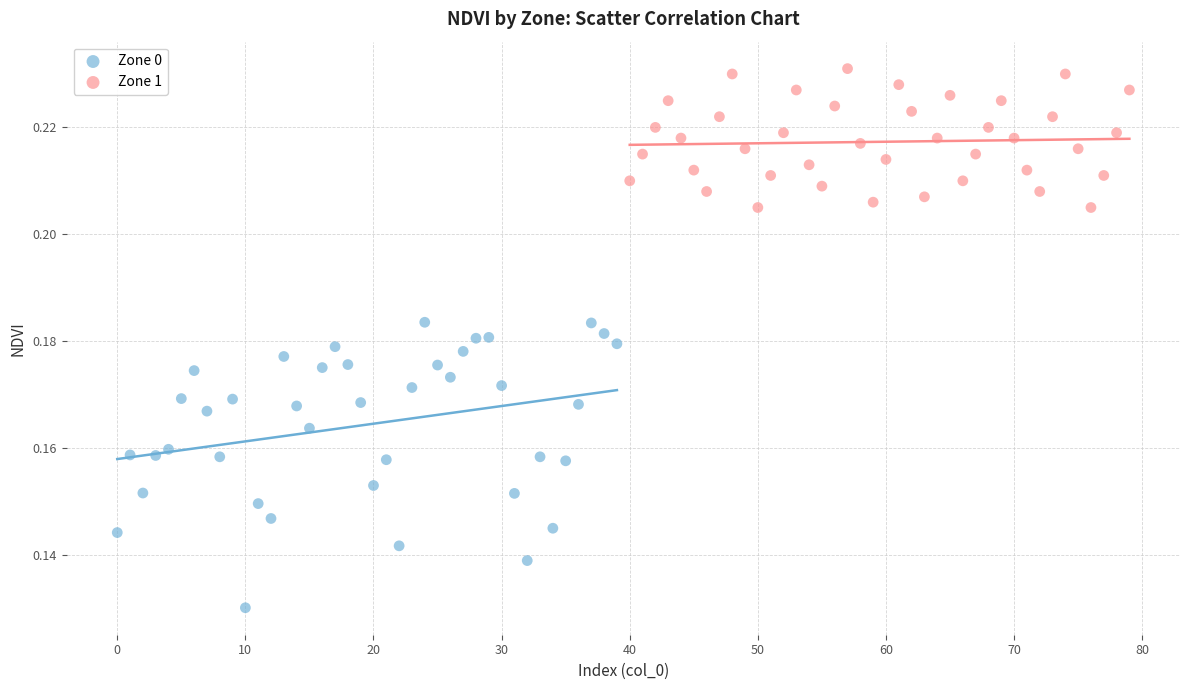

What are all the series names shown in the legend?

Zone 0, Zone 1